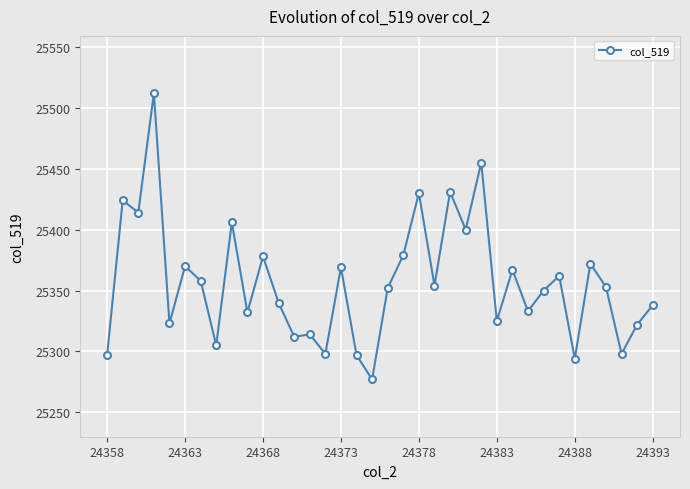

What is the greatest value displayed?

25512